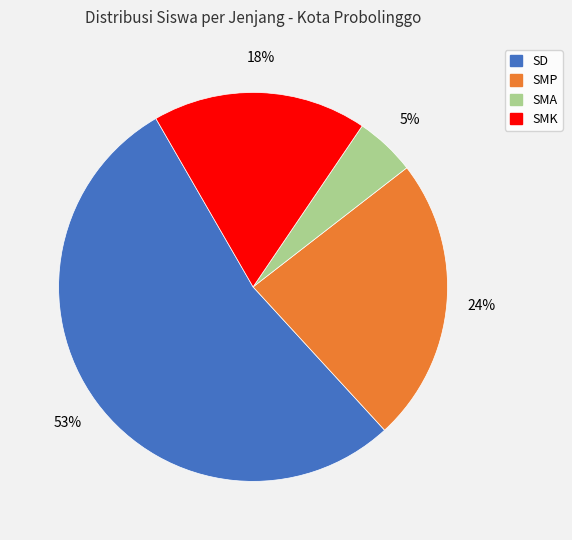

How many slices are in this pie chart?

4